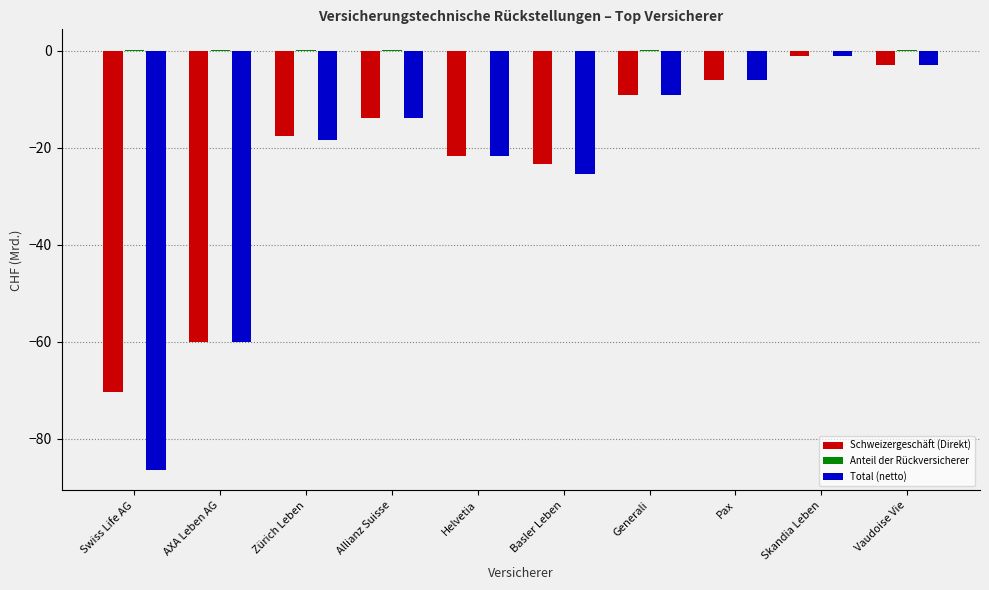

What is the sum of all Total (netto) values?

-245.0